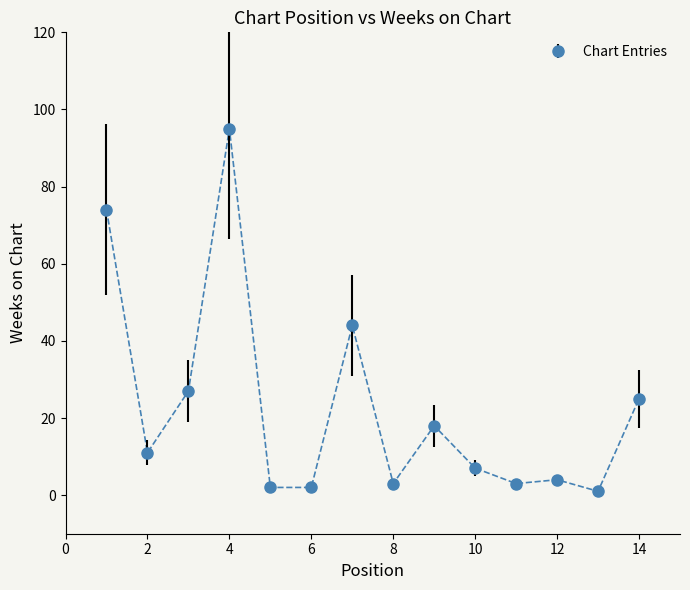

True or false: the data has more than 2 interior local peaks.

True